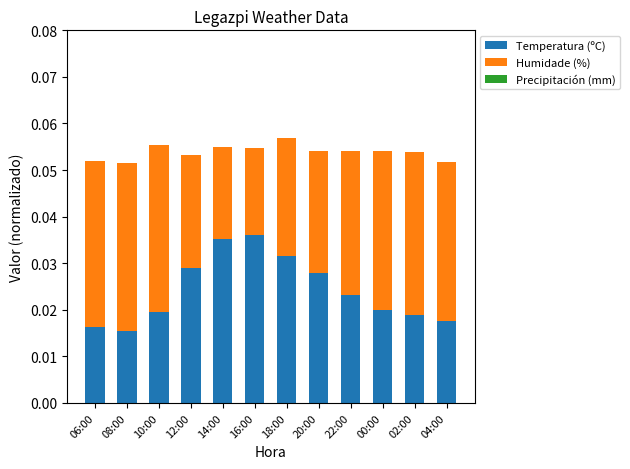

How many series are shown in this chart?

2